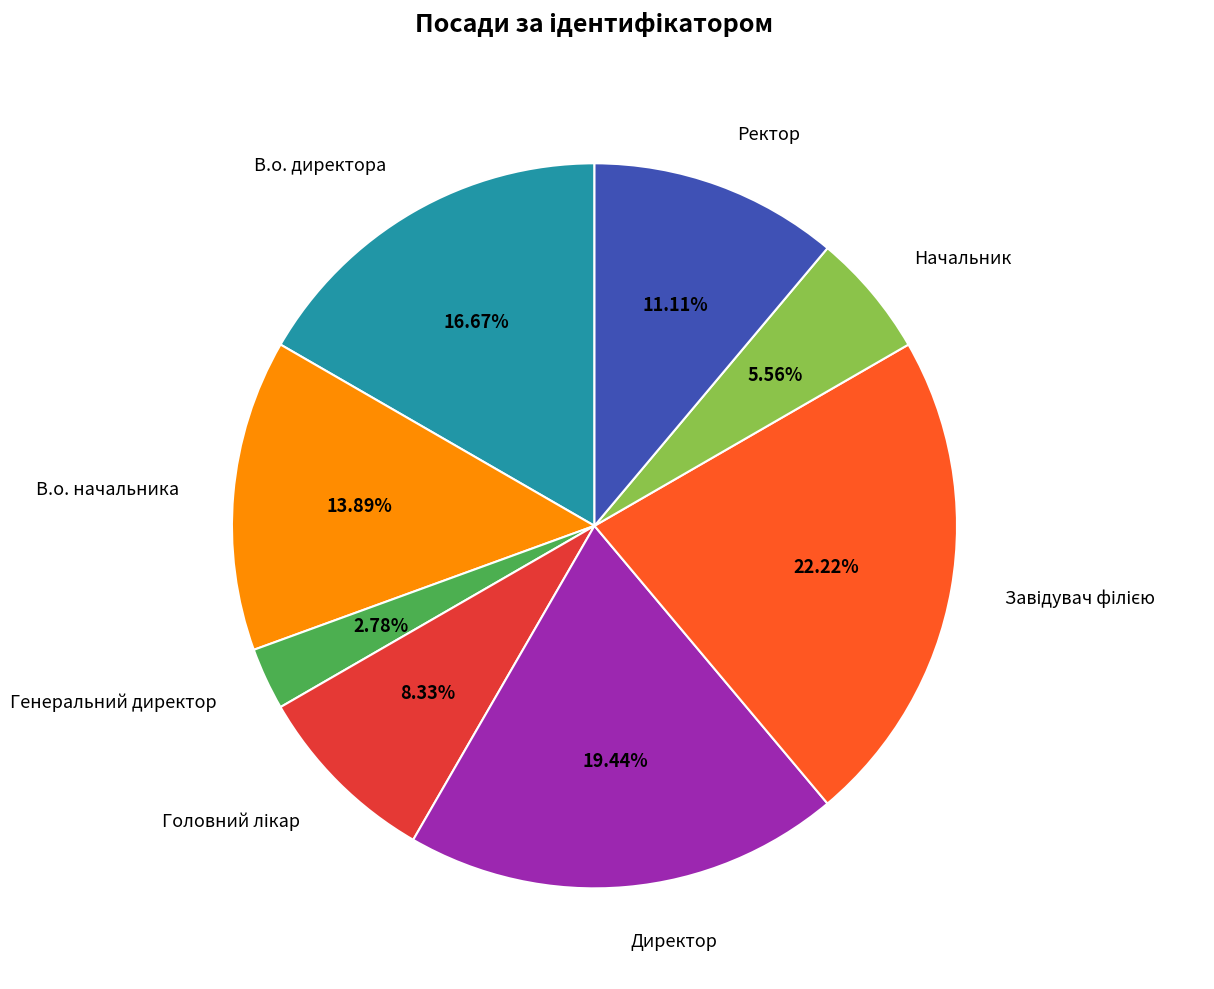

To the nearest percent, what is the difference between the largest and smallest slice percentages?

19%